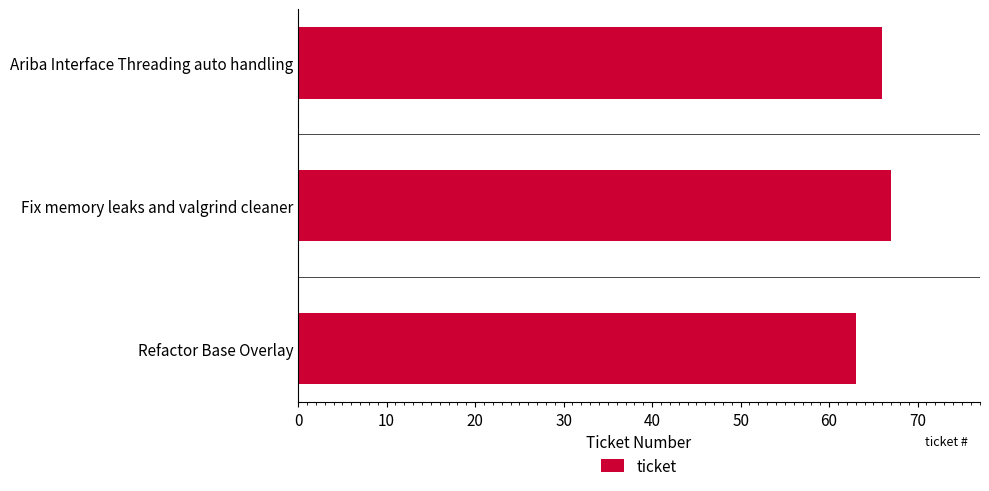

What is the greatest value displayed?

67